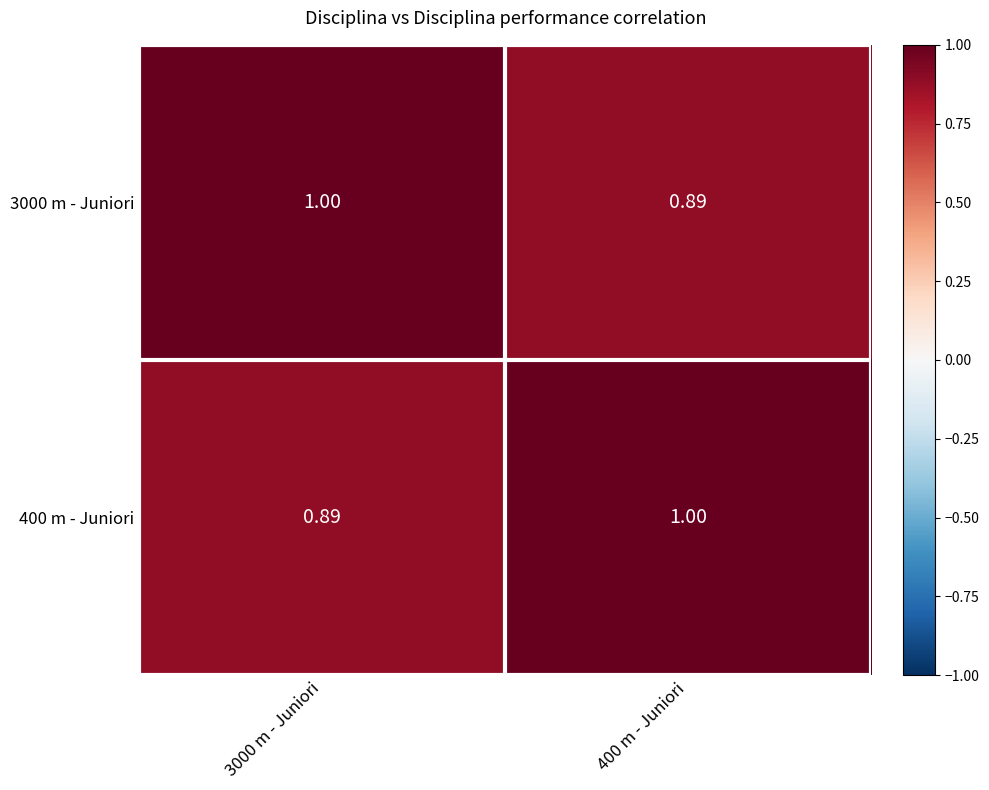

Is the value of 400 m - Juniori at 3000 m - Juniori greater than the value of 3000 m - Juniori at 3000 m - Juniori?

No